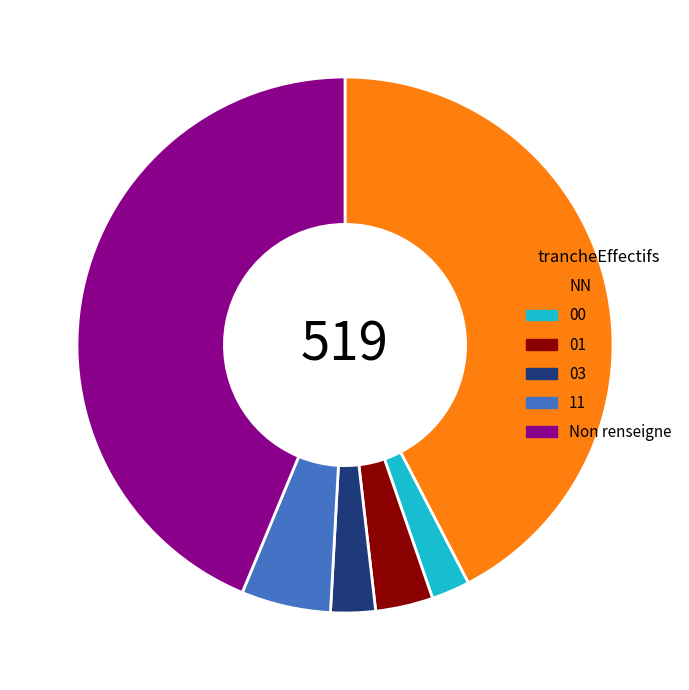

Does 00 represent more than half of the total?

No